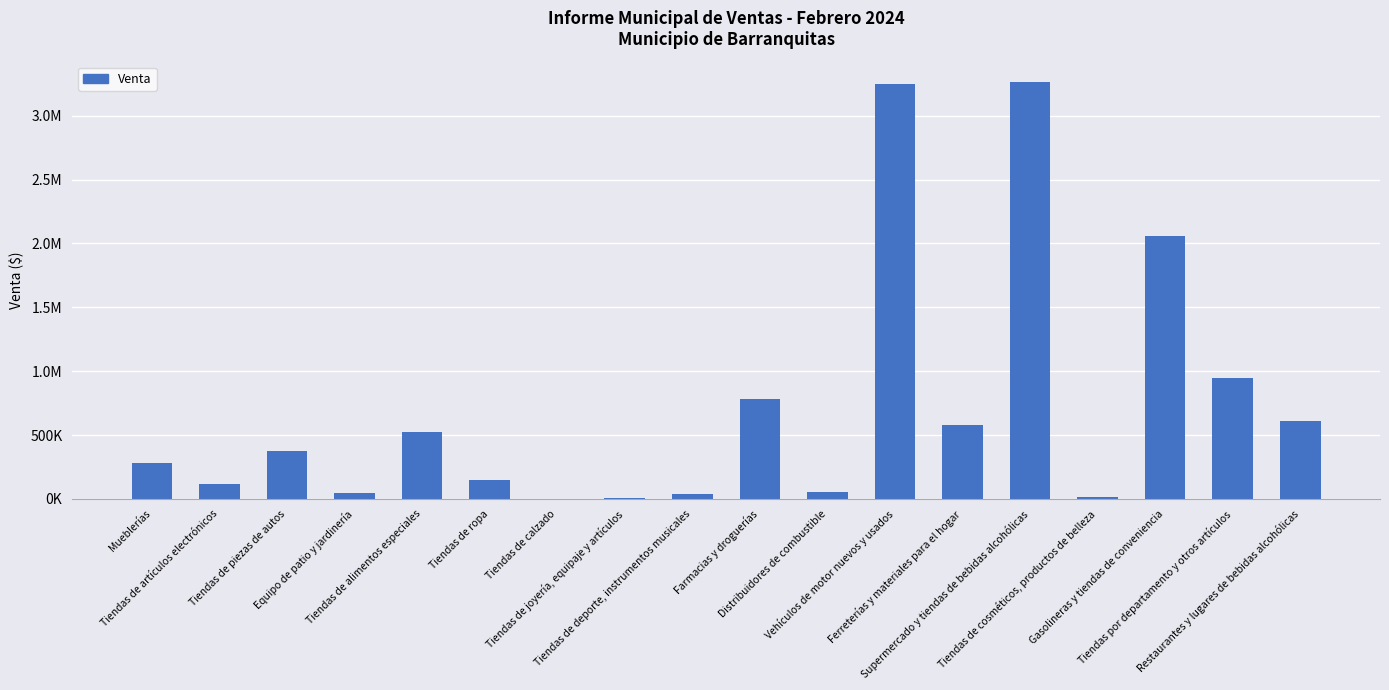

What is the label of the 10th bar from the right?

Tiendas de deporte, instrumentos musicales